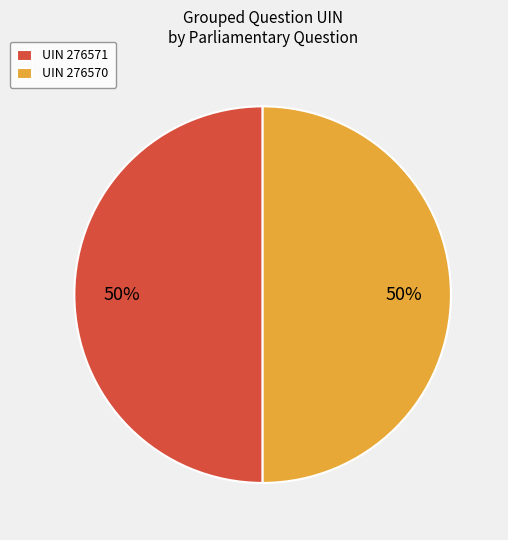

To the nearest percent, what is the combined percentage of UIN 276570 and UIN 276571?

100%